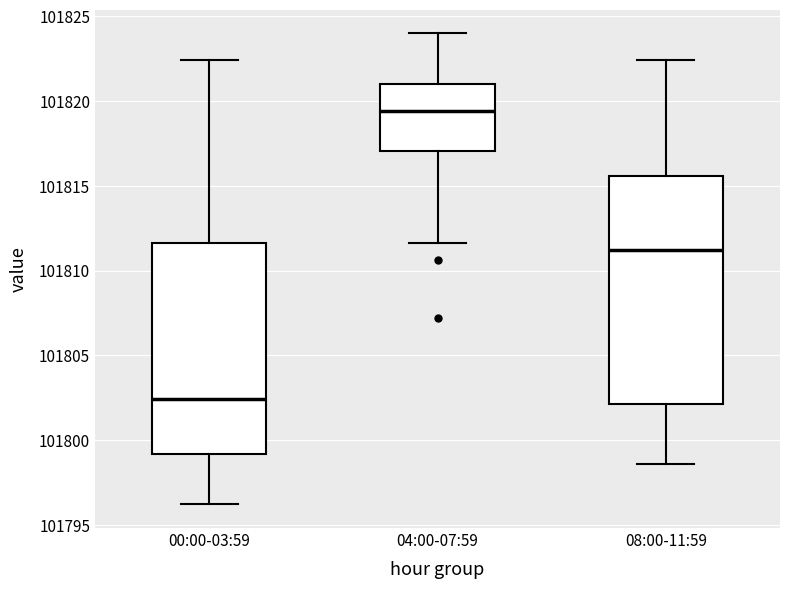

Which box has the lowest median line?

00:00-03:59